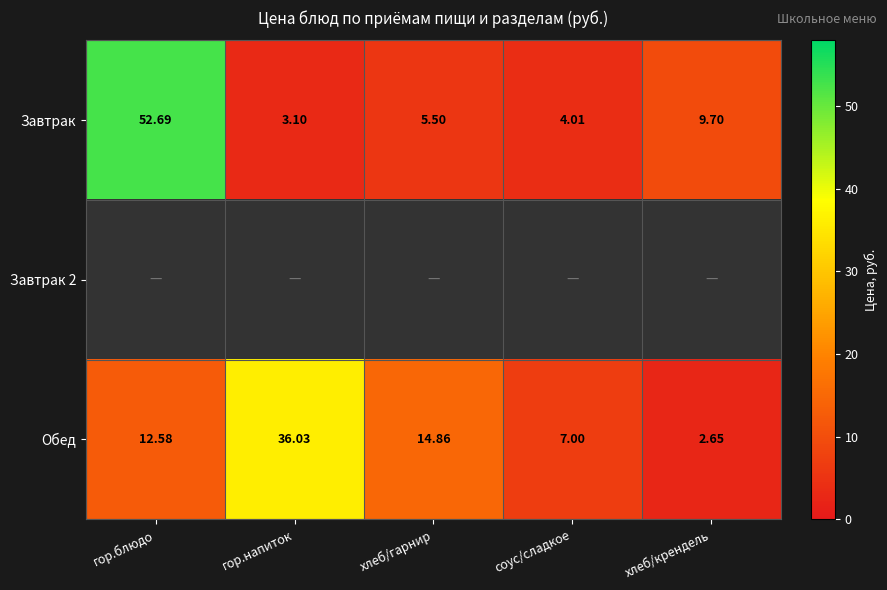

Which category has the highest value across all series?

гор.блюдо